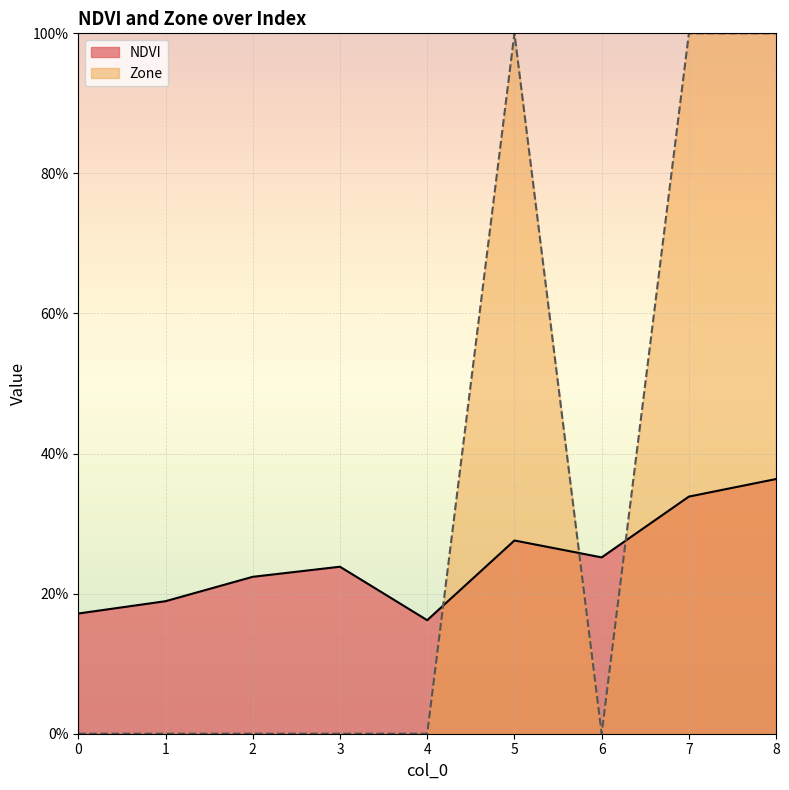

At how many categories does at least one series exceed 0?

9